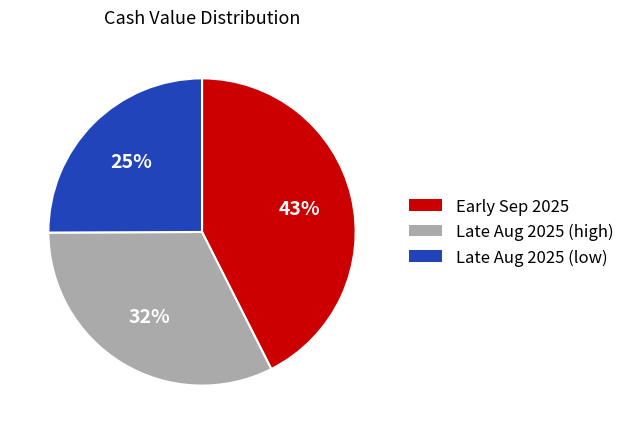

Does any single category account for the majority?

No